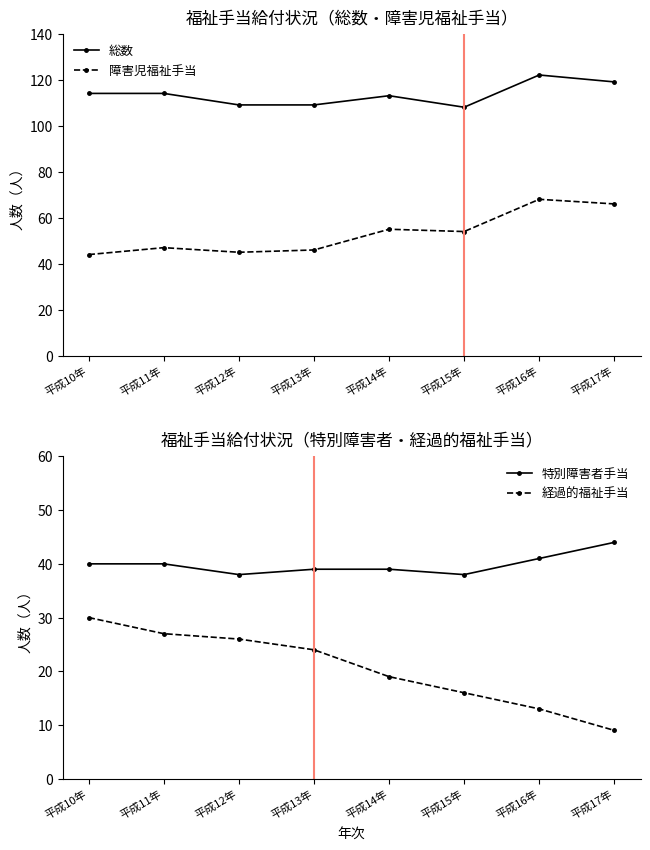

True or false: 障害児福祉手当 has more than 0 interior local peaks.

True